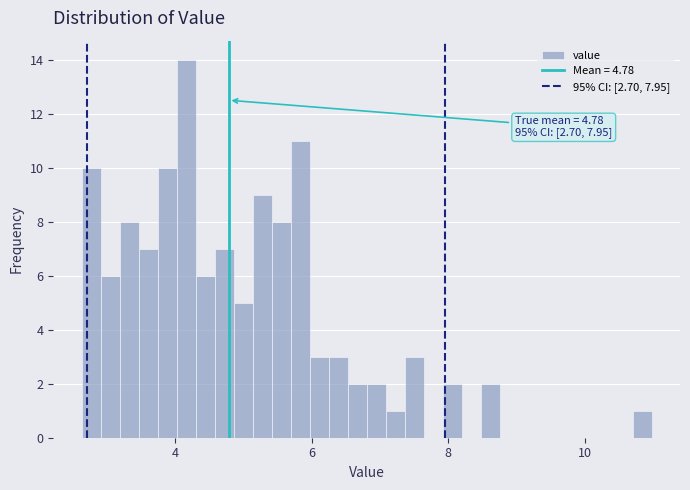

Read against the x-axis, roughly where is the centre of the tallest bar?

4.2